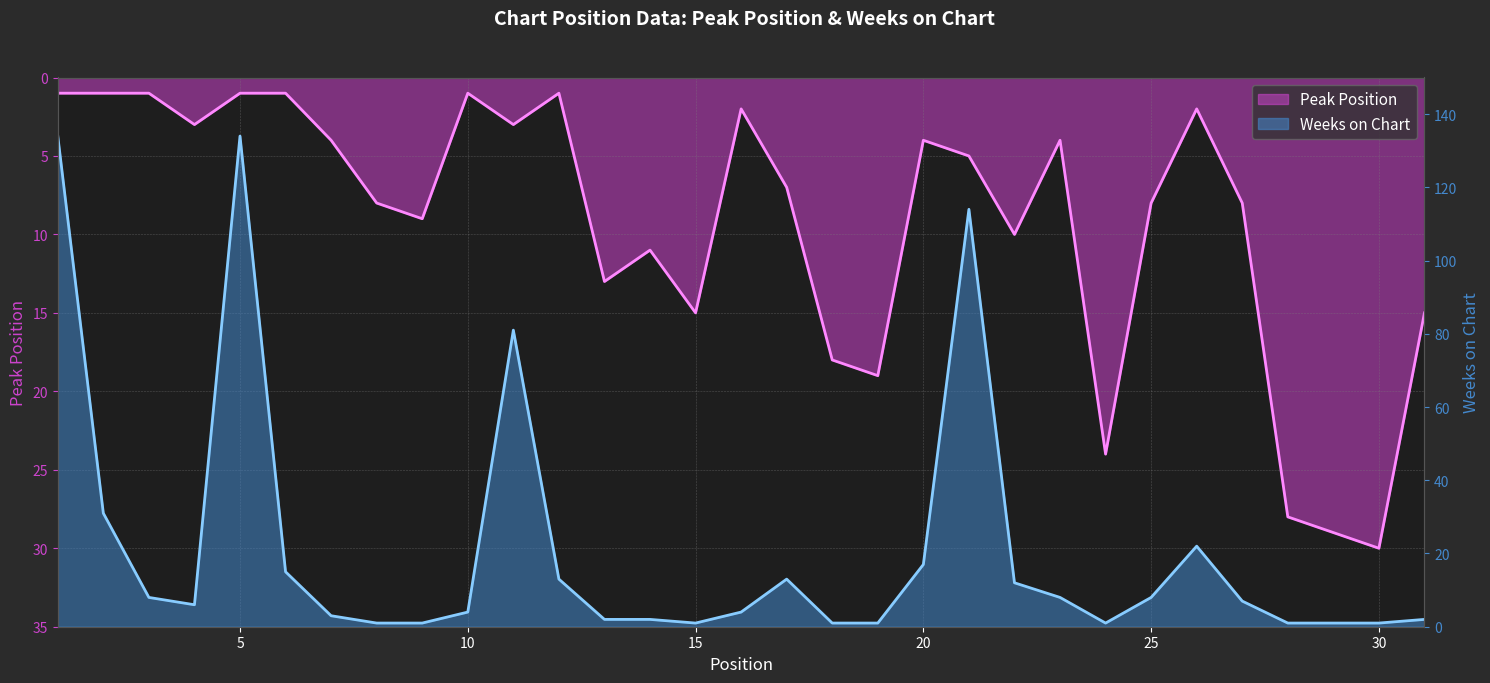

Rank the categories by Weeks on Chart value from lowest to highest.

8, 9, 15, 18, 19, 24, 28, 29, 30, 13, 14, 31, 7, 10, 16, 4, 27, 3, 23, 25, 22, 12, 17, 6, 20, 26, 2, 11, 21, 1, 5